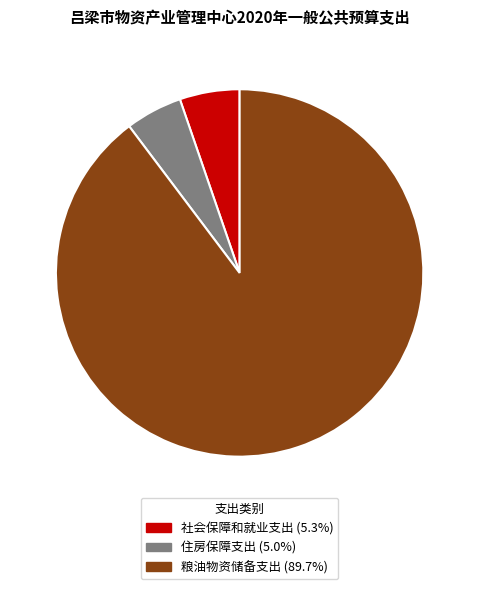

What is the largest slice in the pie chart?

粮油物资储备支出